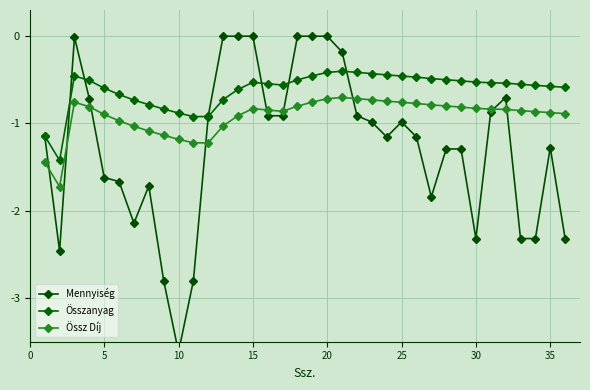

What is the difference between the maximum and minimum values in the Összanyag series?

1.0